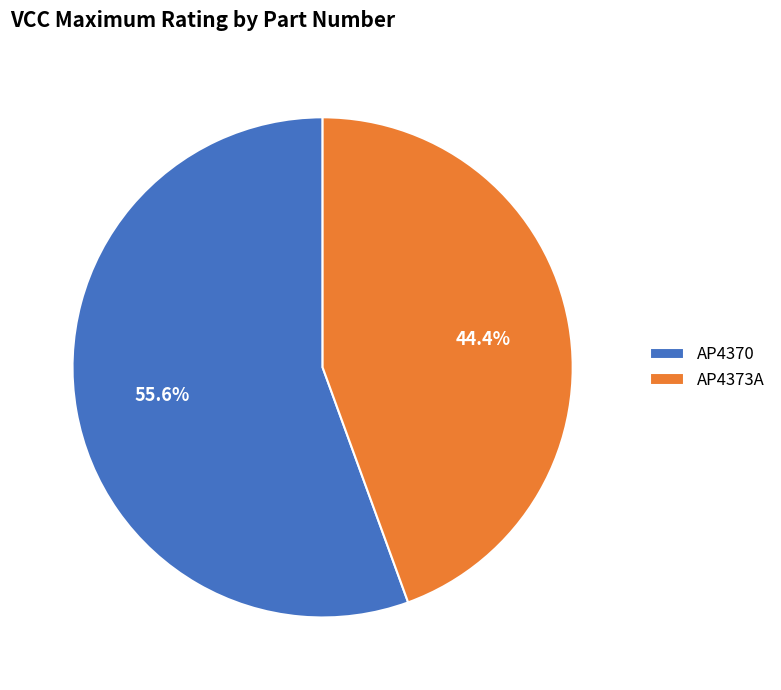

To the nearest percent, what is the average slice percentage?

50%